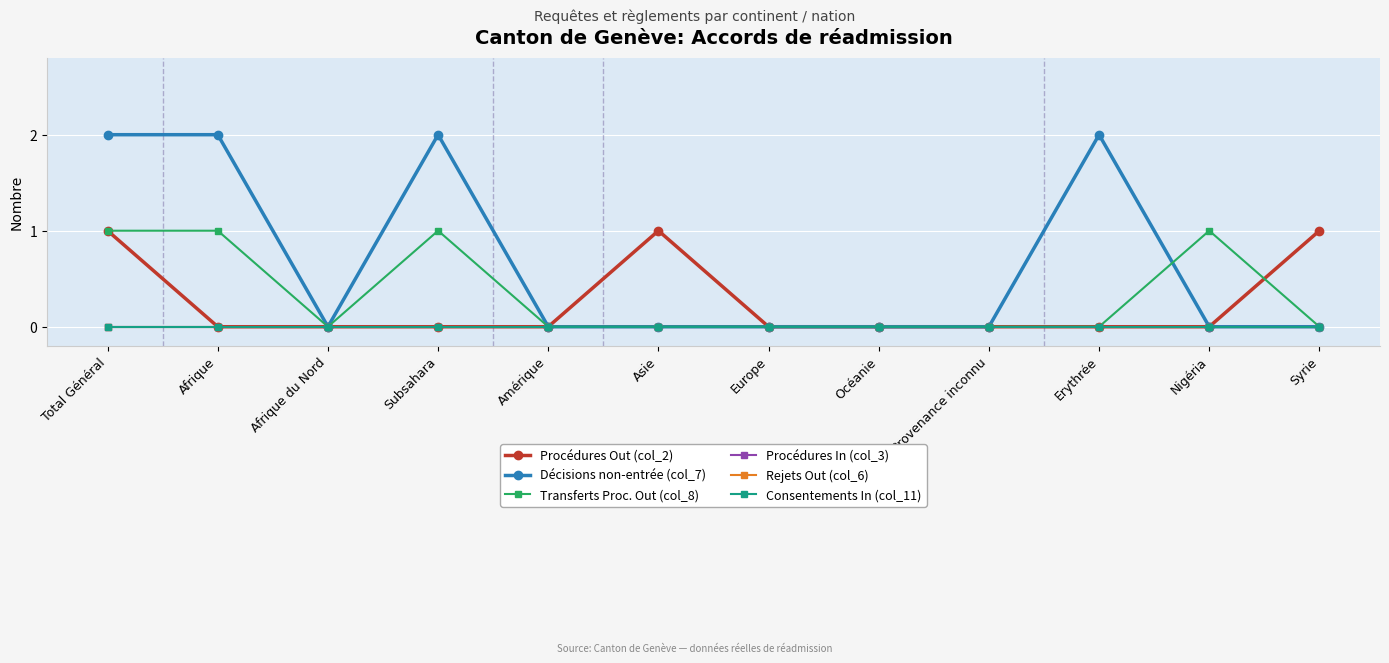

Is this an area chart (filled region under the line)?

No